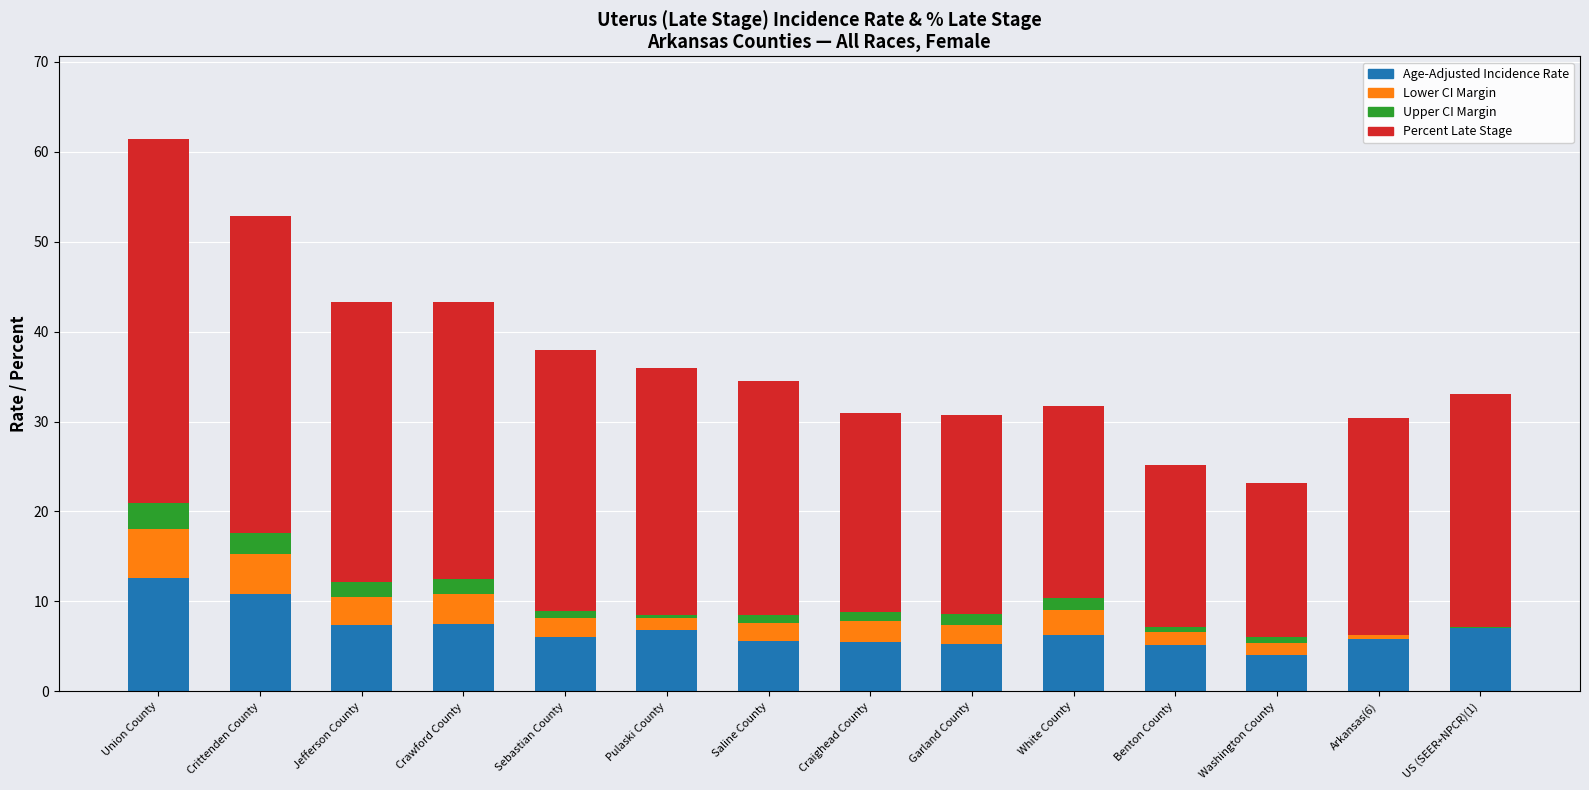

Between Union County and Jefferson County, which series saw the biggest shift?

Percent Late Stage